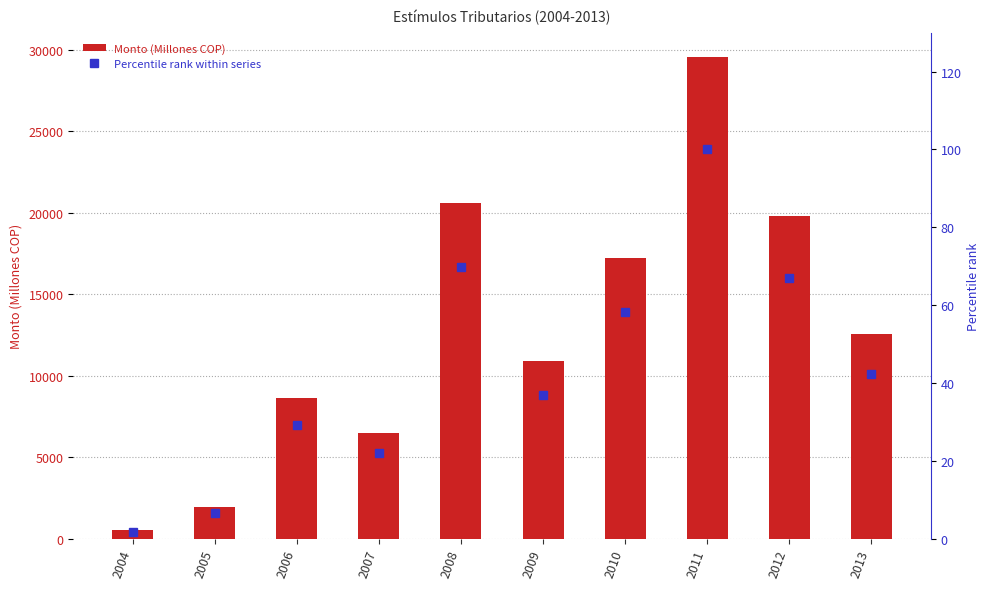

Rank the series at 2005 from highest to lowest value.

Monto (Millones COP), Percentile rank within series